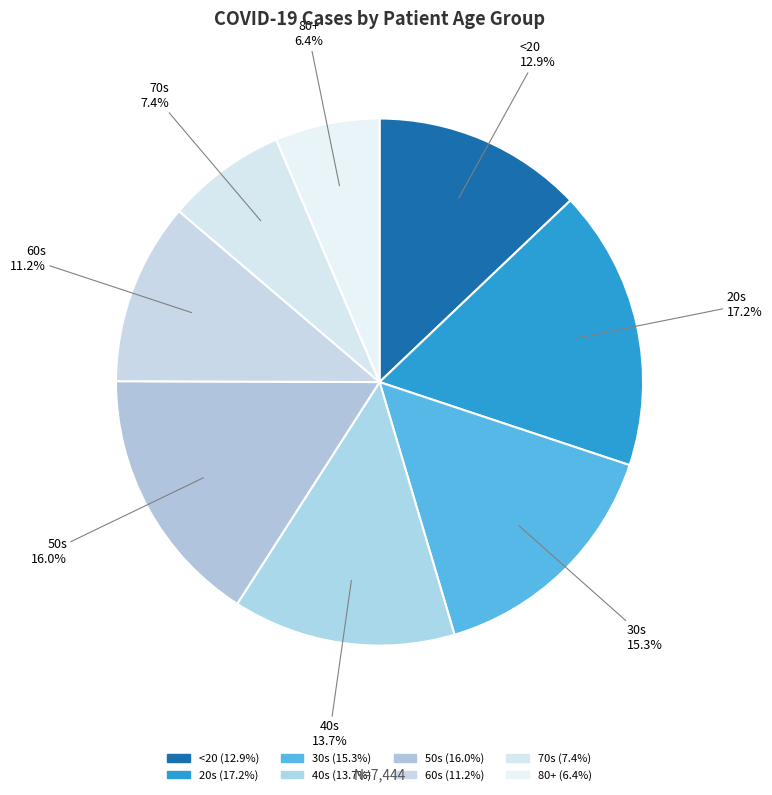

Rank the categories by value from highest to lowest.

20s, 50s, 30s, 40s, <20, 60s, 70s, 80+